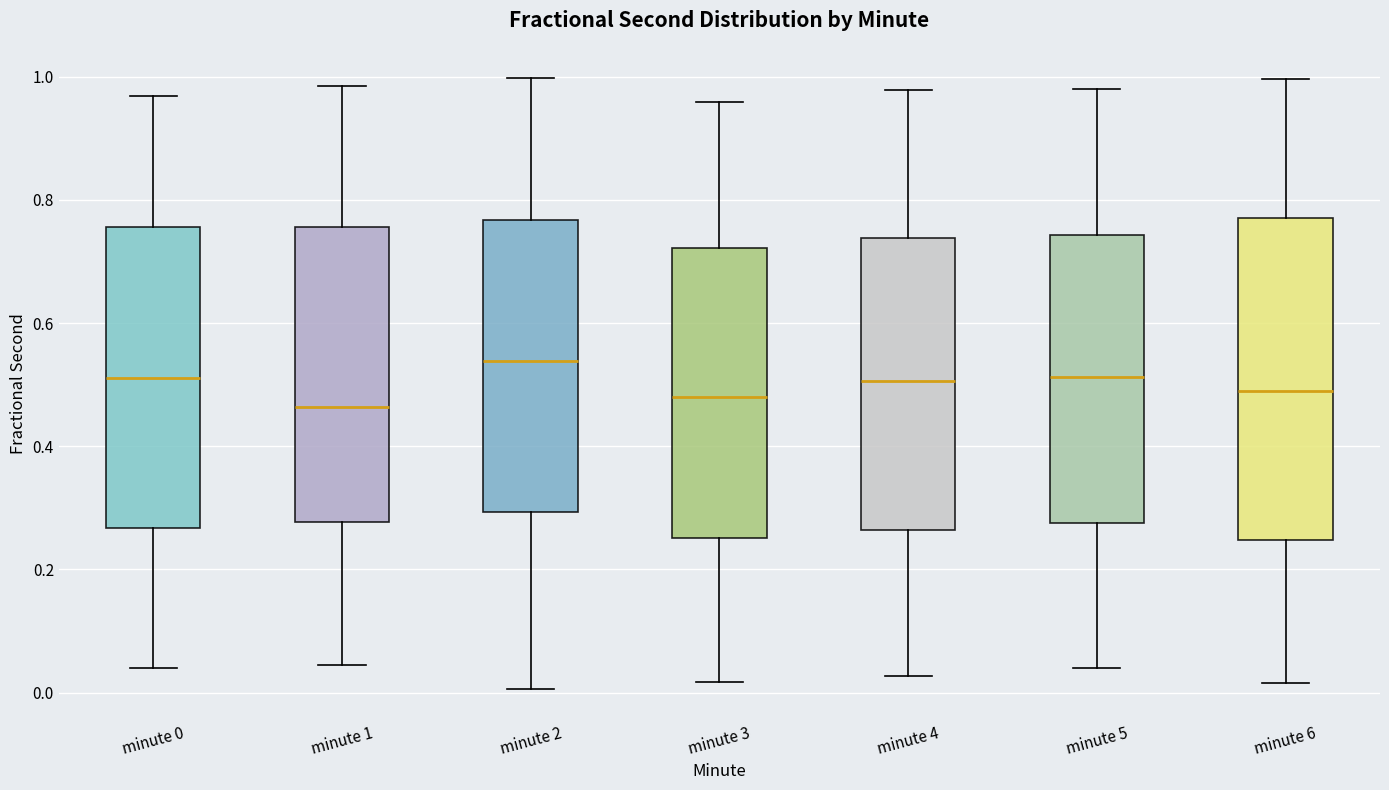

Which box is the tallest, from its lower edge to its upper edge?

minute 6